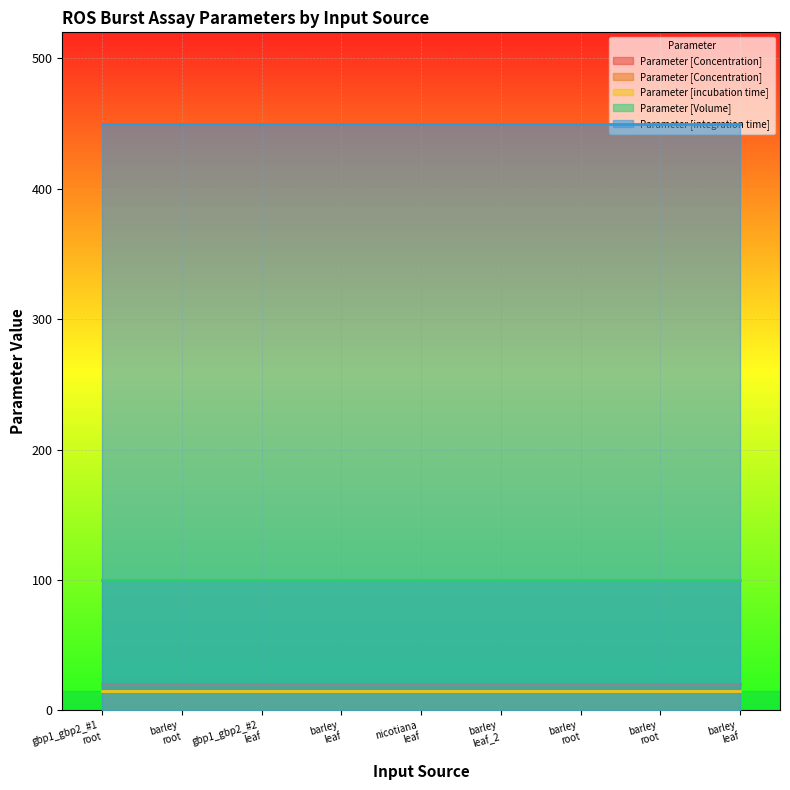

True or false: Parameter [Concentration]  has more than 1 interior local peaks.

False